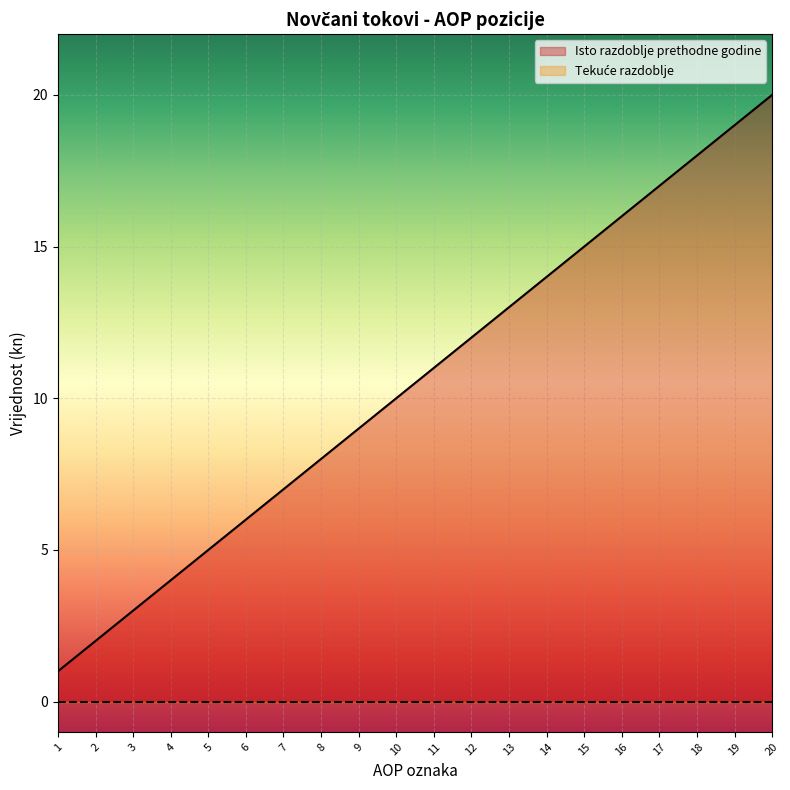

Reading left to right, extract all data points from this chart.

1	2	3	4	5	6	7	8	9	10	11	12	13	14	15	16	17	18	19	20